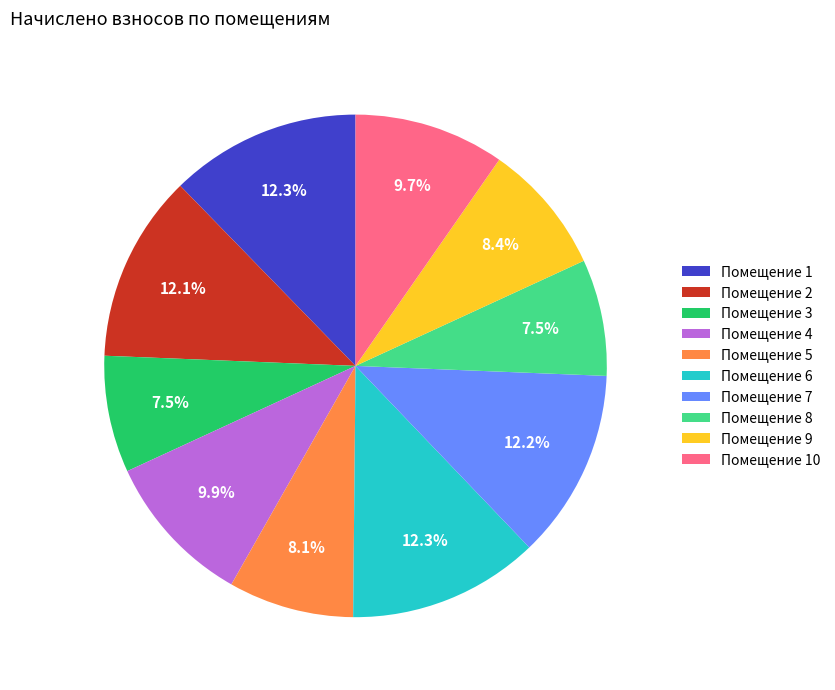

Approximately how many times larger is the value at Помещение 5 compared to Помещение 10?

0.8